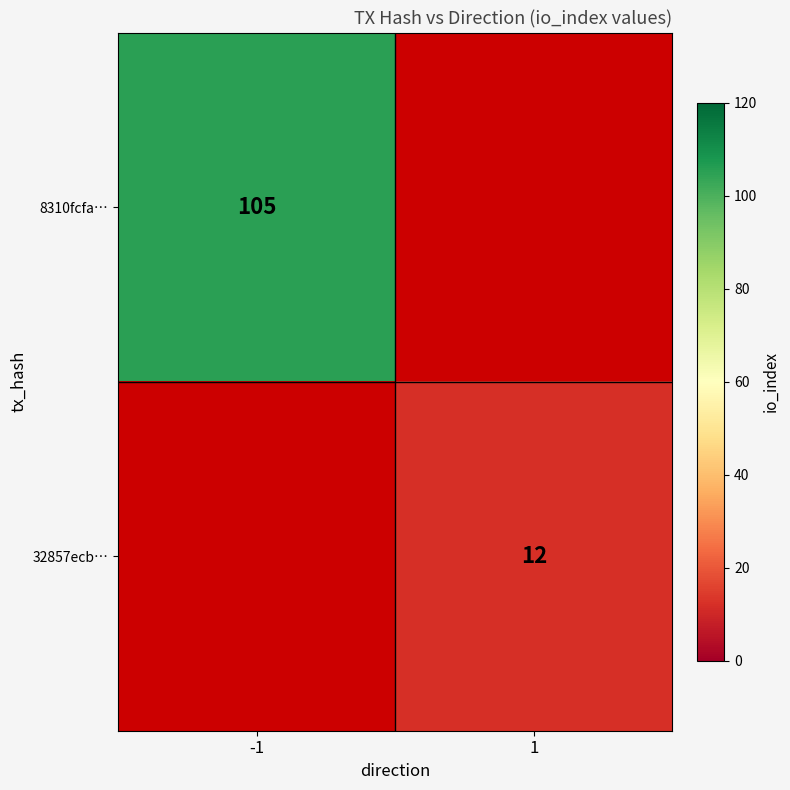

Is it true that 32857ecb… equals 17 at 1?

False